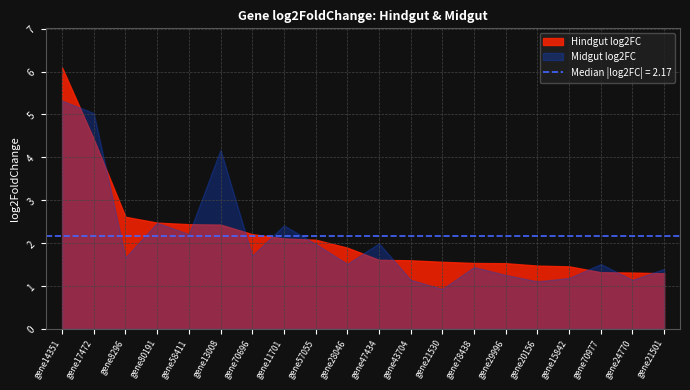

At which category is the sum across all series the highest?

gene14351